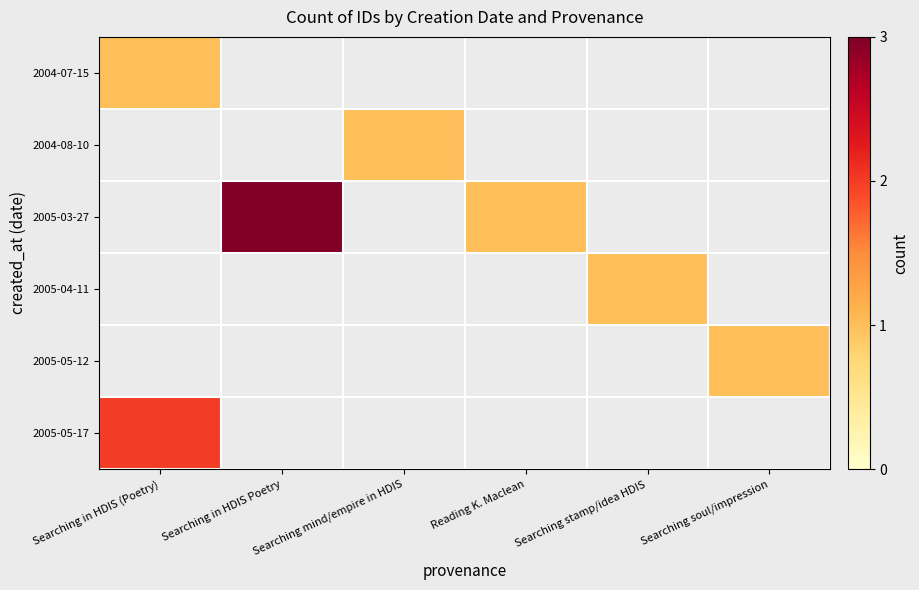

Which series has the largest total across all categories?

2005-03-27